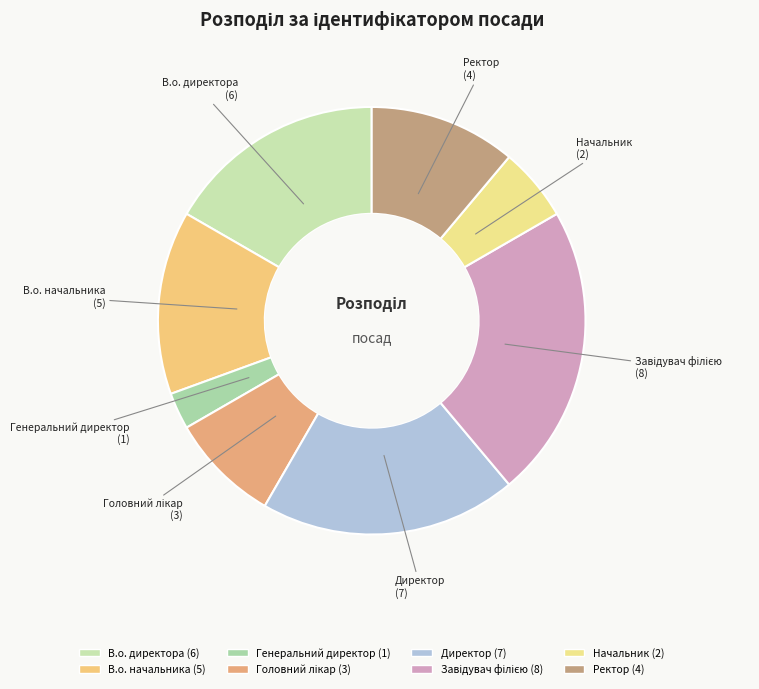

Combined, do Ректор and Директор account for over 50%?

No